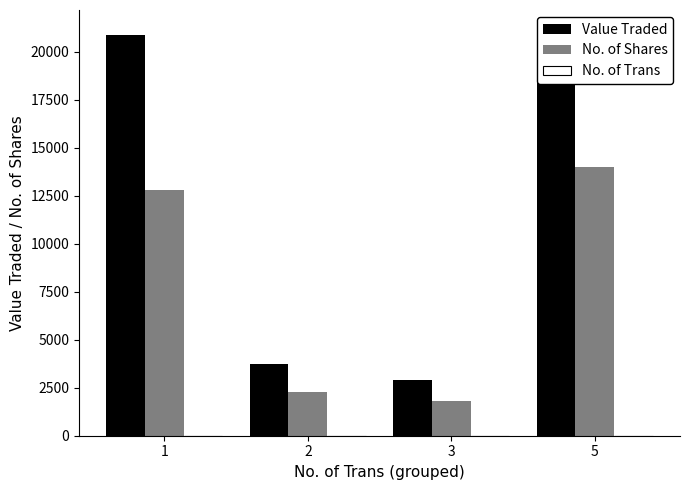

List the labels in order of Value Traded value, largest first.

5, 1, 2, 3